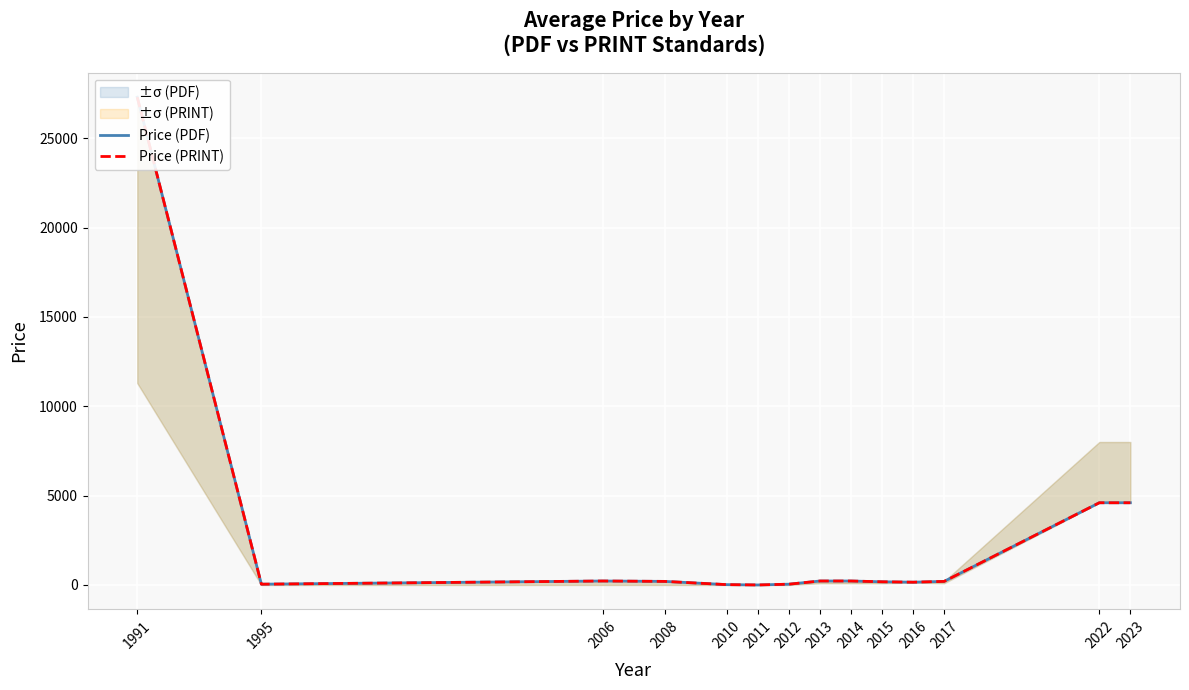

What is the sum of the Price (PRINT) values at 2012 and 1991?

27343